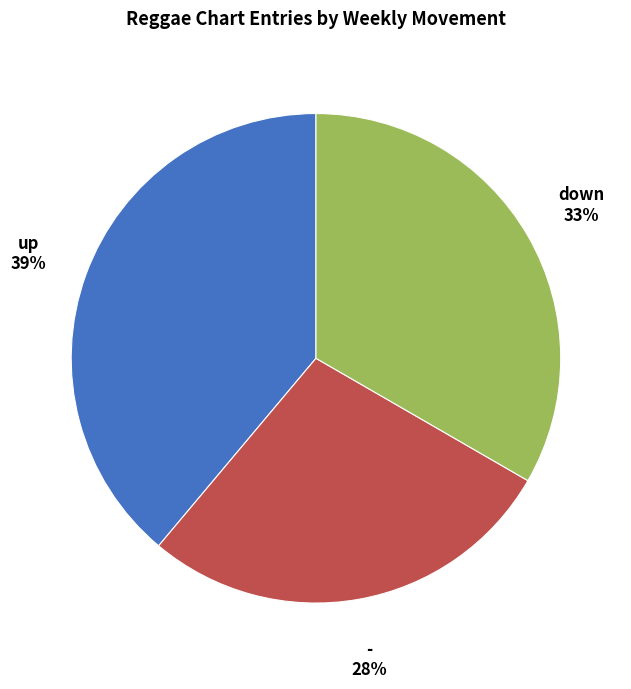

Which slice is the largest?

up